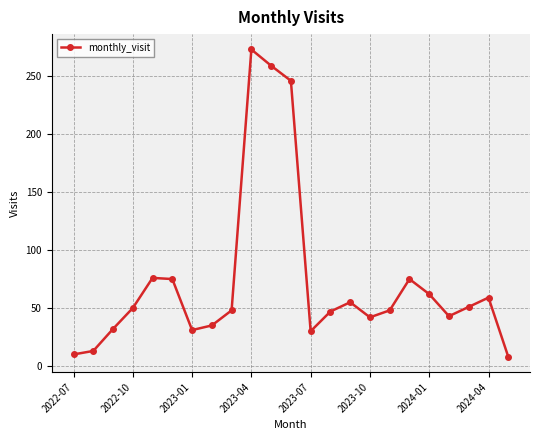

What is the greatest value displayed?

273